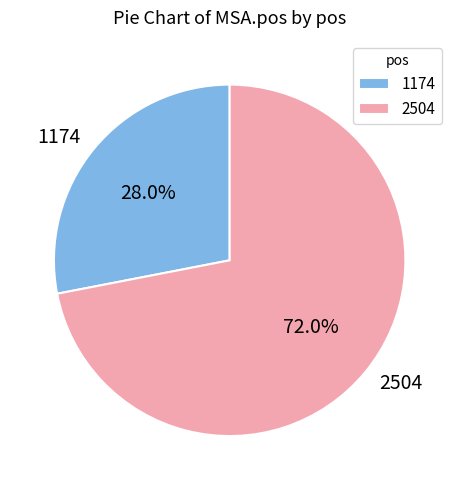

What is the majority slice?

2504